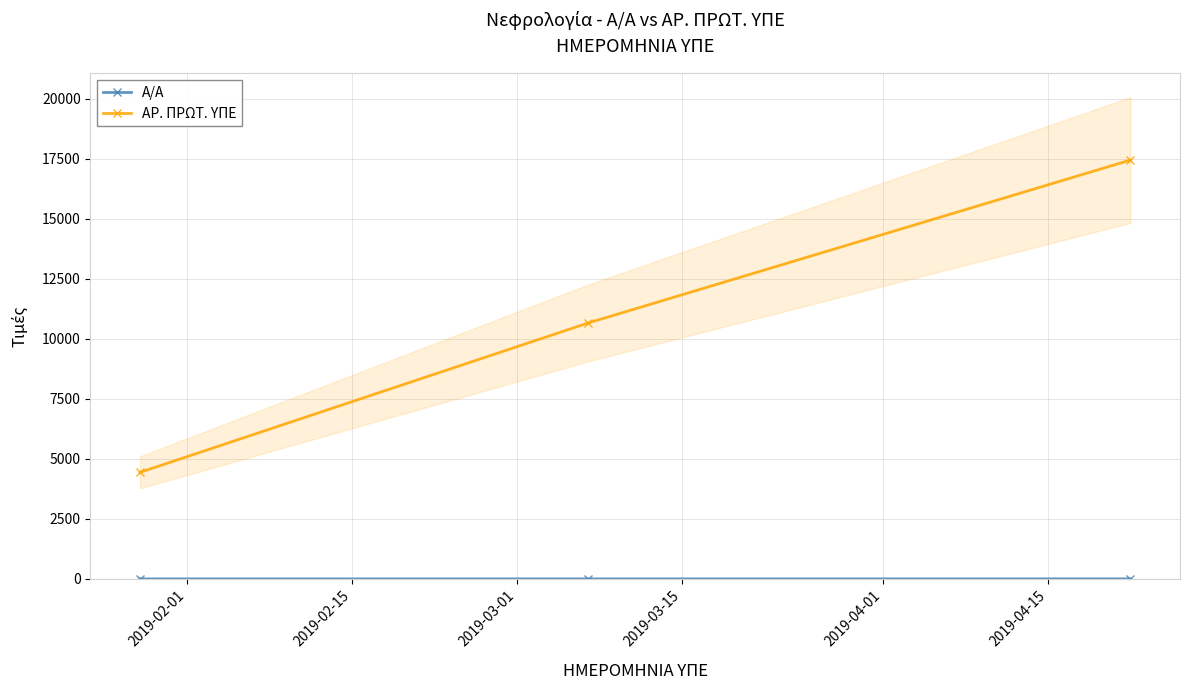

Which series has the largest range (max minus min)?

ΑΡ. ΠΡΩΤ. ΥΠΕ